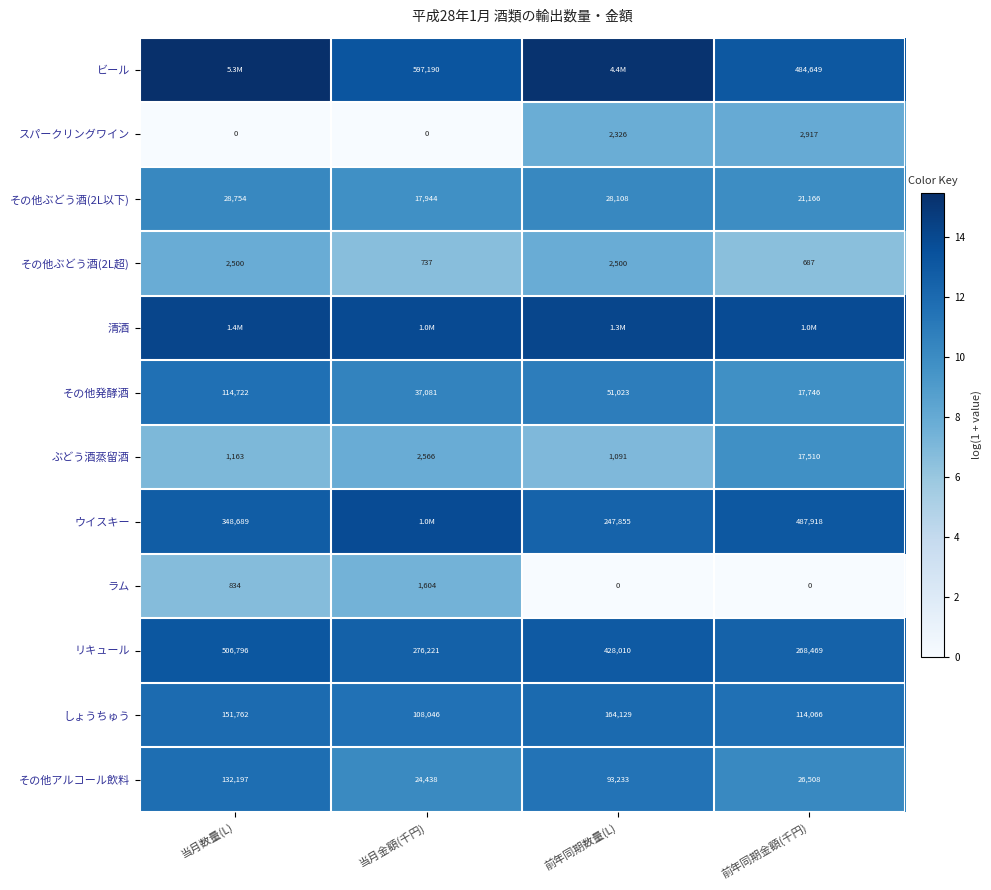

Is the value of ぶどう酒蒸留酒 at 前年同期金額(千円) greater than the value of その他アルコール飲料 at 当月金額(千円)?

No